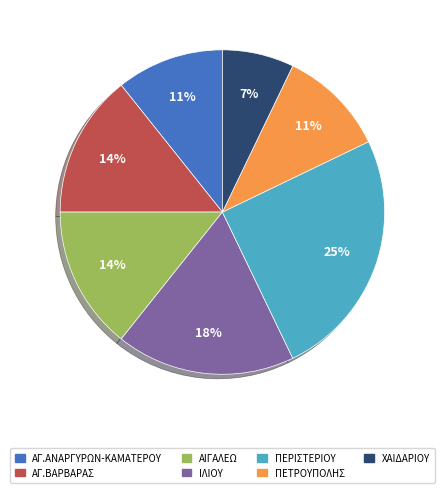

Do ΑΓ.ΒΑΡΒΑΡΑΣ and ΑΙΓΑΛΕΩ together represent more than half of the pie?

No